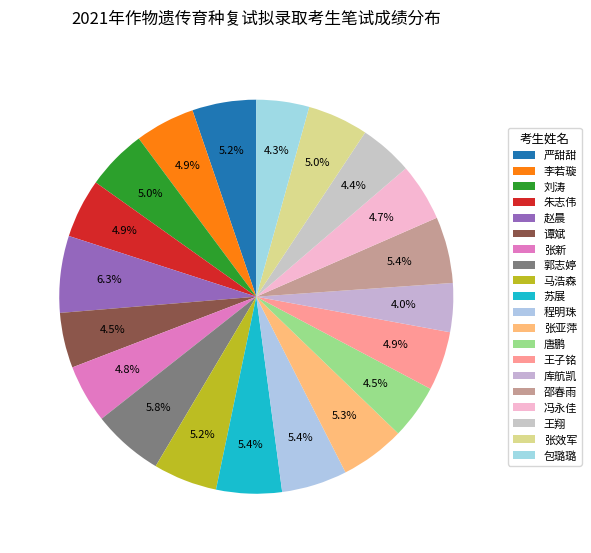

True or false: 邵春雨 accounts for 5% of the total.

True